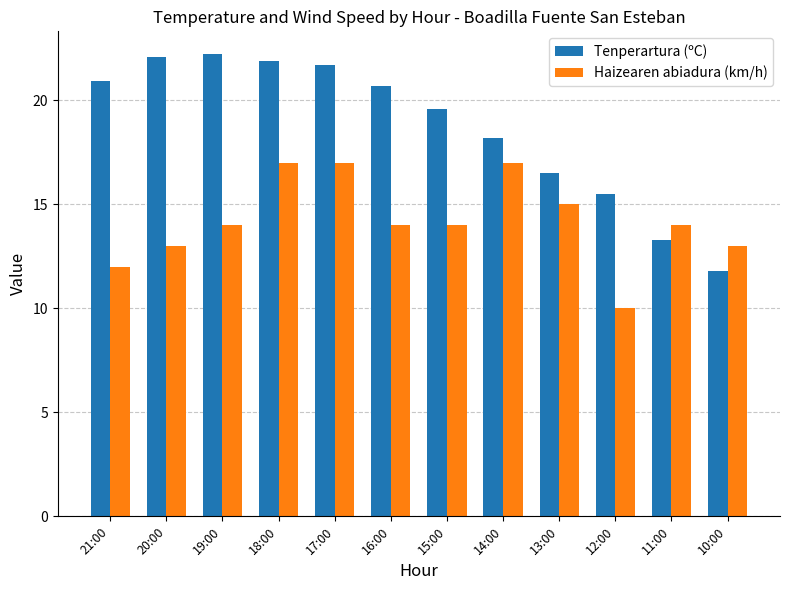

Rank the series by their maximum value, from lowest to highest.

Haizearen abiadura (km/h), Tenperartura (ºC)